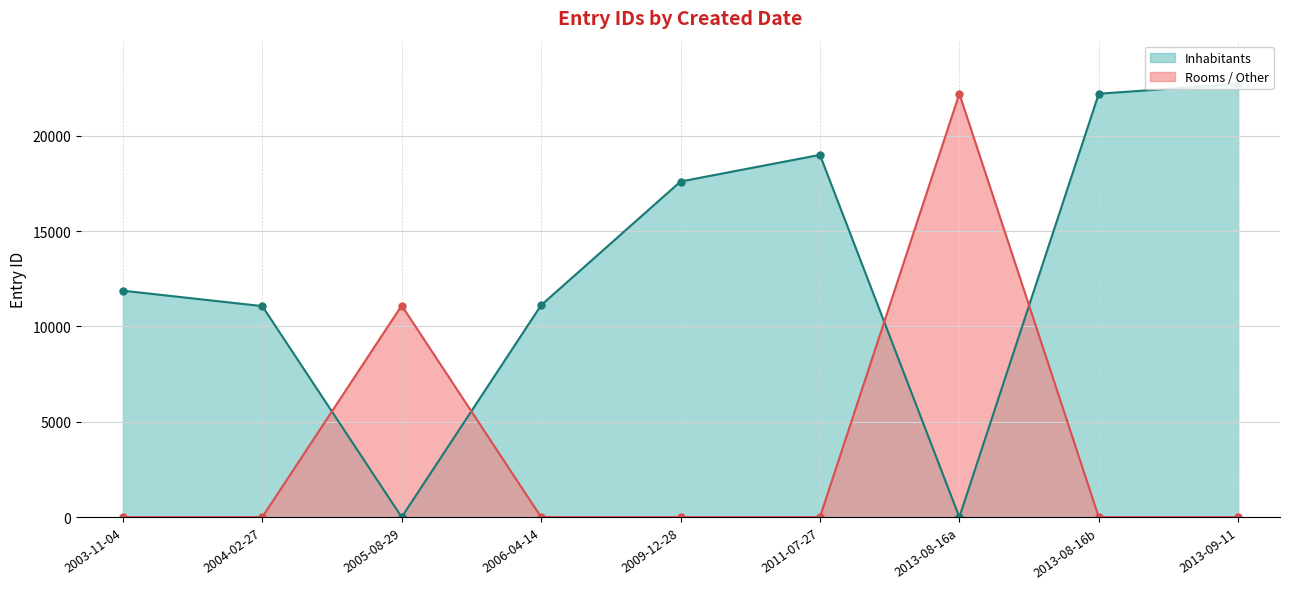

Where is Rooms / Other nearest to the value 11104?

2005-08-29